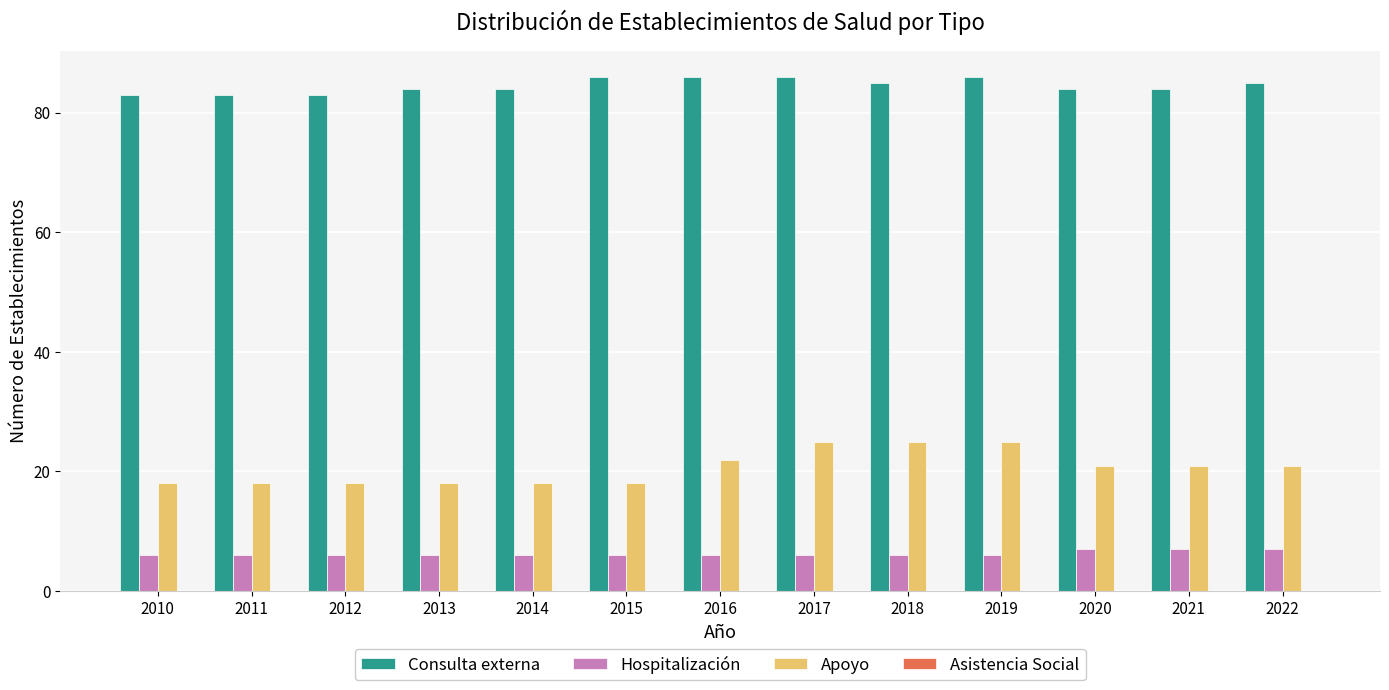

Read the Apoyo value at 2014.

18